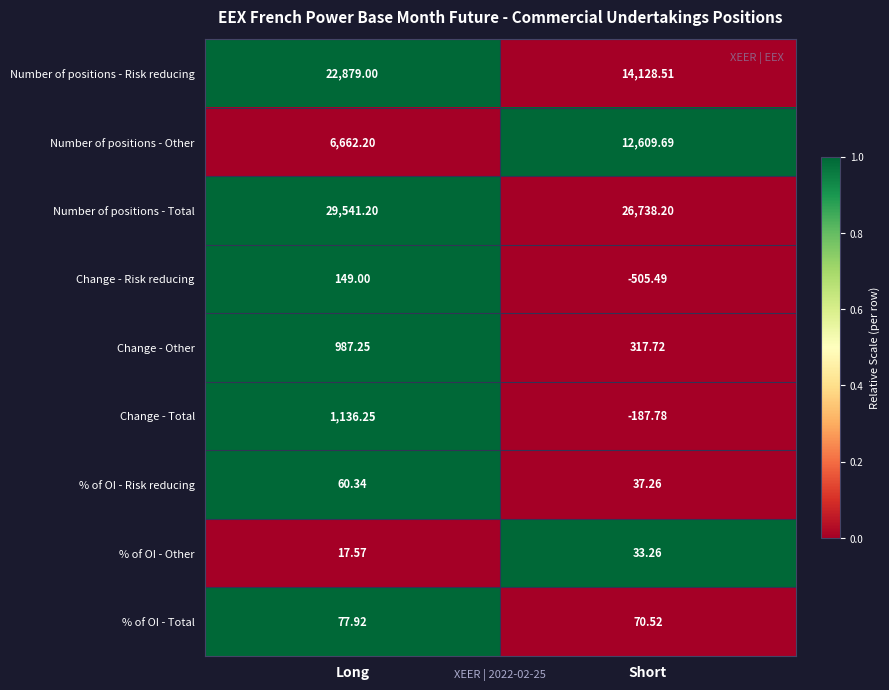

What is the difference between the highest and lowest values at Long?

29523.6